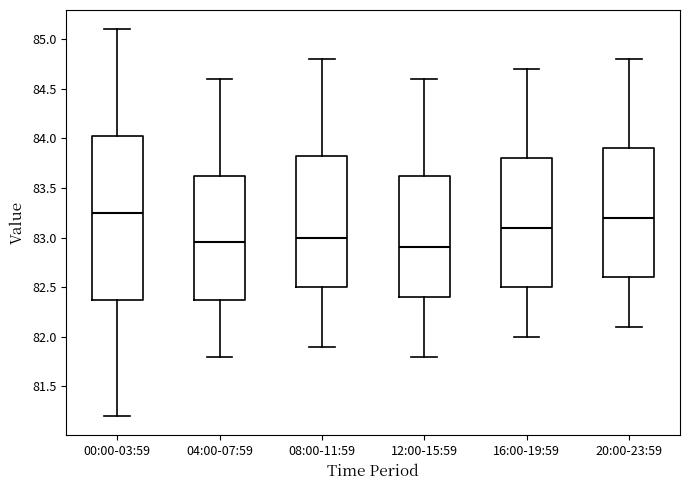

Comparing the boxes themselves (not the whiskers), which one is the tallest?

00:00-03:59